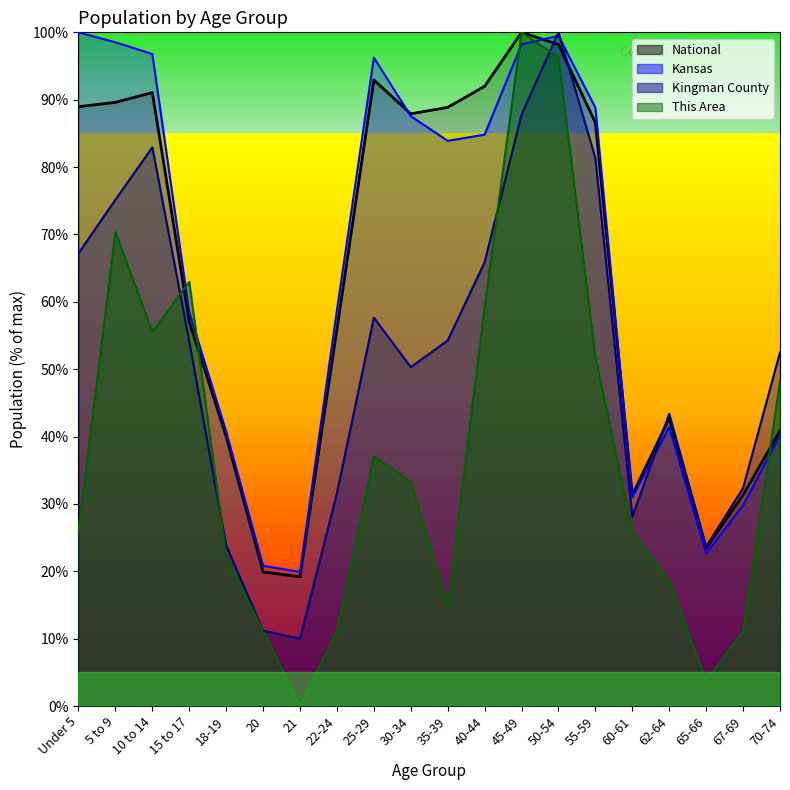

Rank the series at 45-49 from lowest to highest value.

Kingman County, Kansas, This Area, National